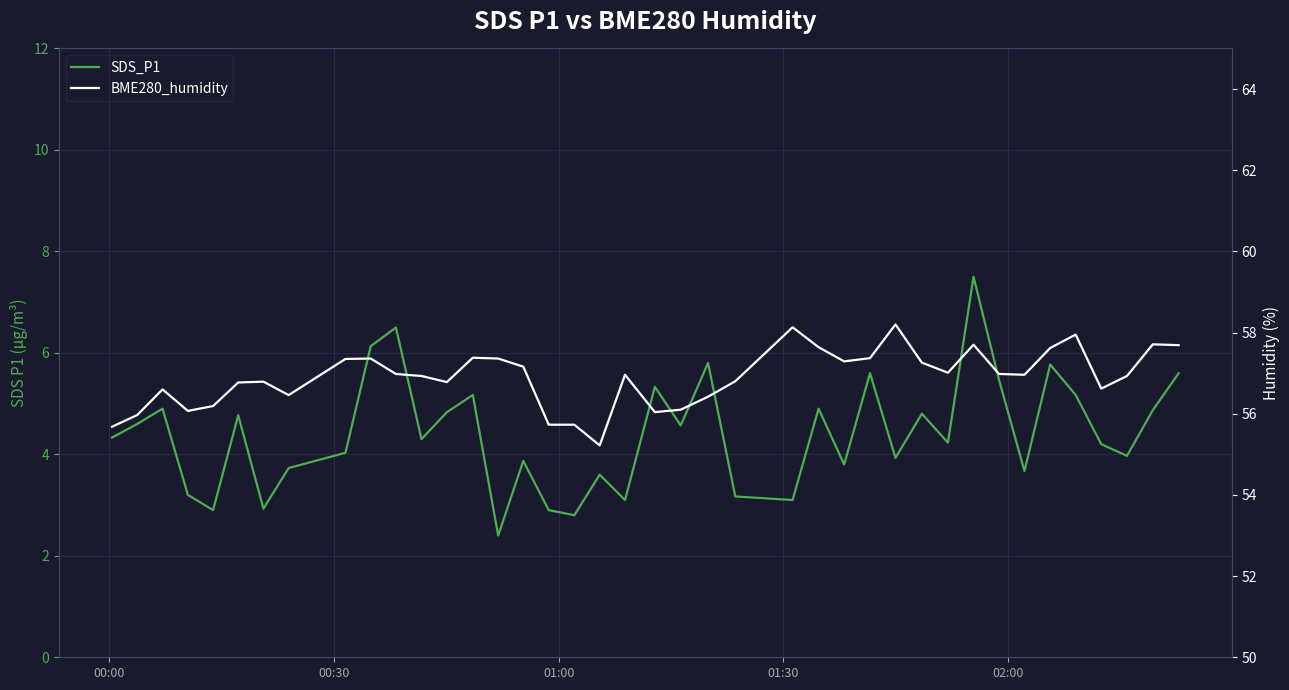

What are all the series names shown in the legend?

SDS_P1, BME280_humidity